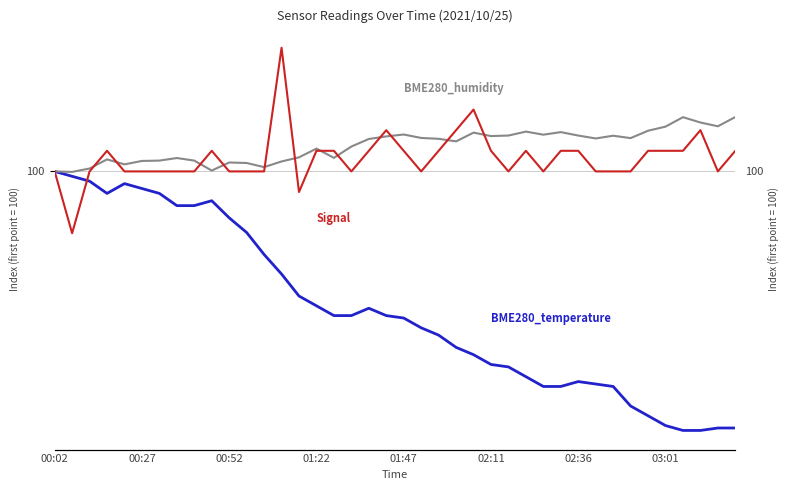

What is the sum of the BME280_temperature values at 39 and 13?

174.7